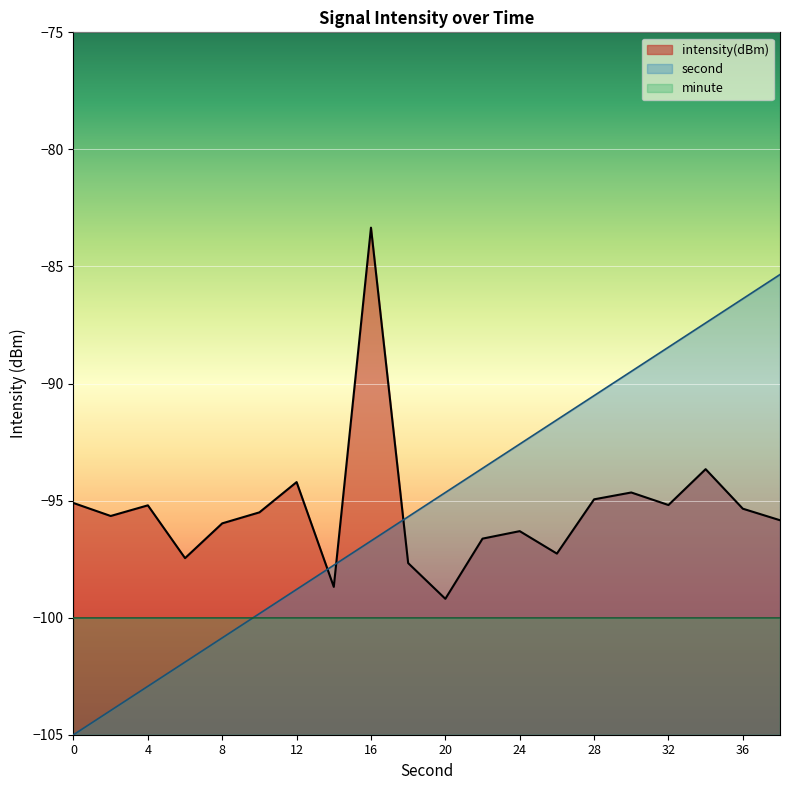

What is the sum of the intensity(dBm) values at 4 and 16?

-178.5